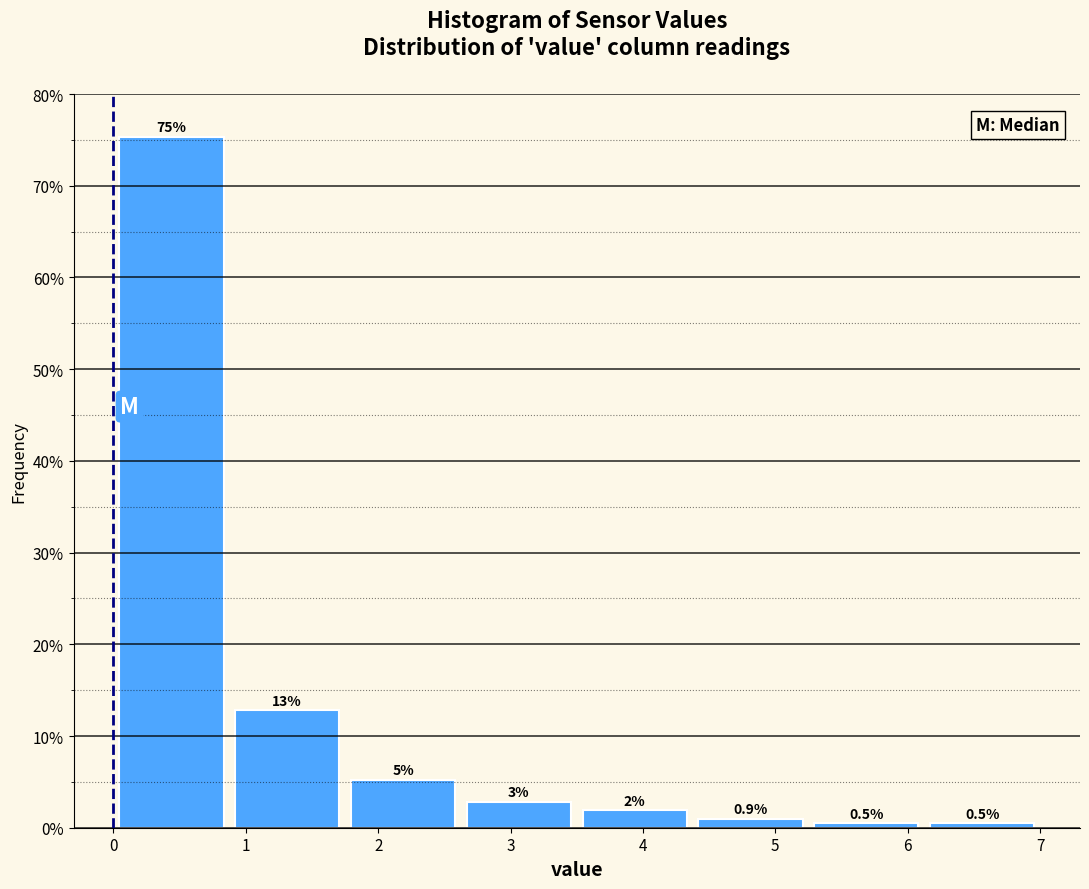

Over which range of the x-axis is the bar tallest?

0.0 to 0.9